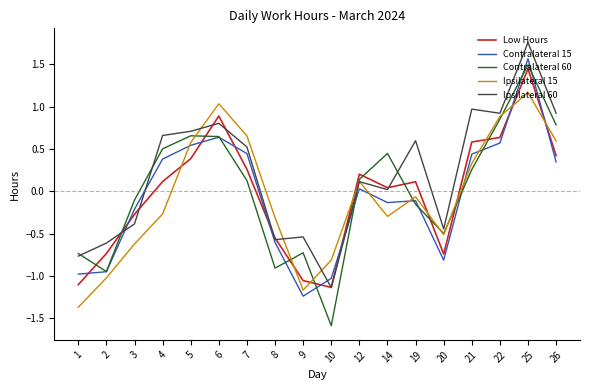

How many interior local valleys does the Contralateral 15 series have?

3